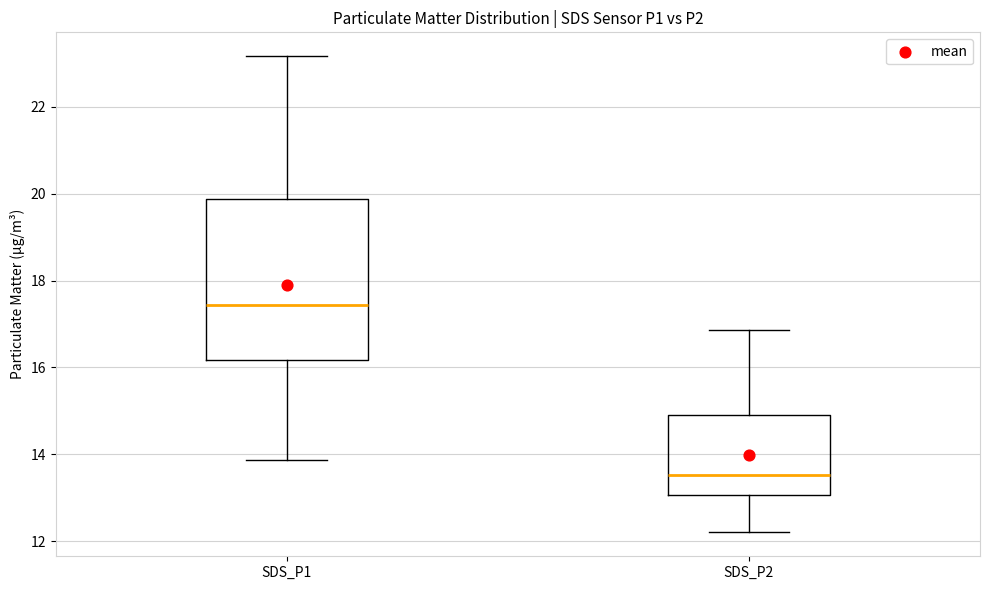

Reading left to right, transcribe this box plot: for each box, give where its median line is, the range the box spans, and where its two whiskers end, as read against the y-axis. The values are not printed on the chart, so give them approximately, as read against the axis.

SDS_P1: median 17.4, box 16.2 to 19.8, whiskers 13.8 to 23.2
SDS_P2: median 13.6, box 13.0 to 15.0, whiskers 12.2 to 16.8